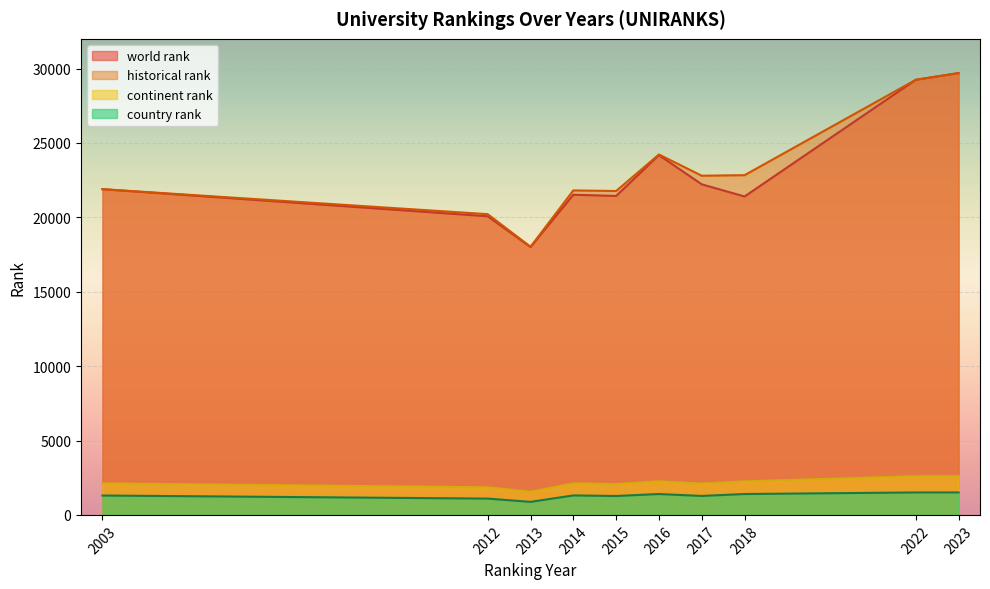

Is it true that continent rank equals 4574.1 at 2022?

False